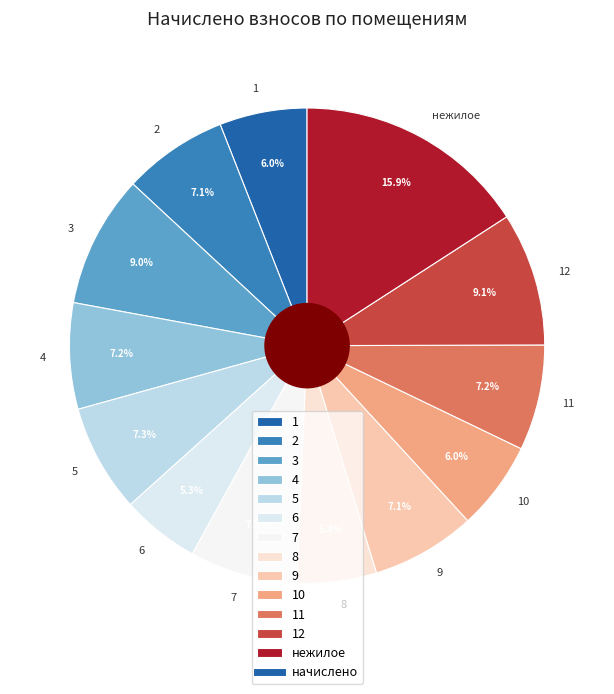

Which category has the biggest portion of the pie?

нежилое